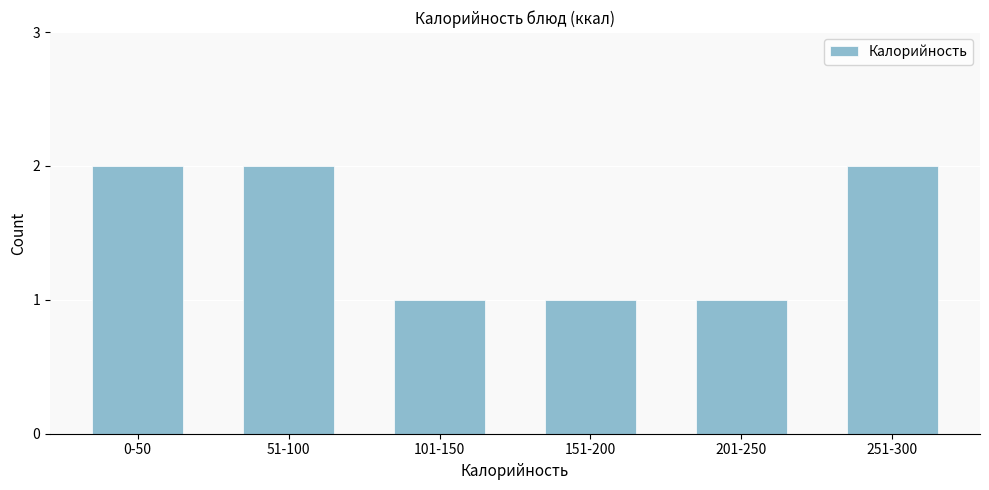

Reading left to right, transcribe all the data shown in this chart.

0-50=2	51-100=2	101-150=1	151-200=1	201-250=1	251-300=2